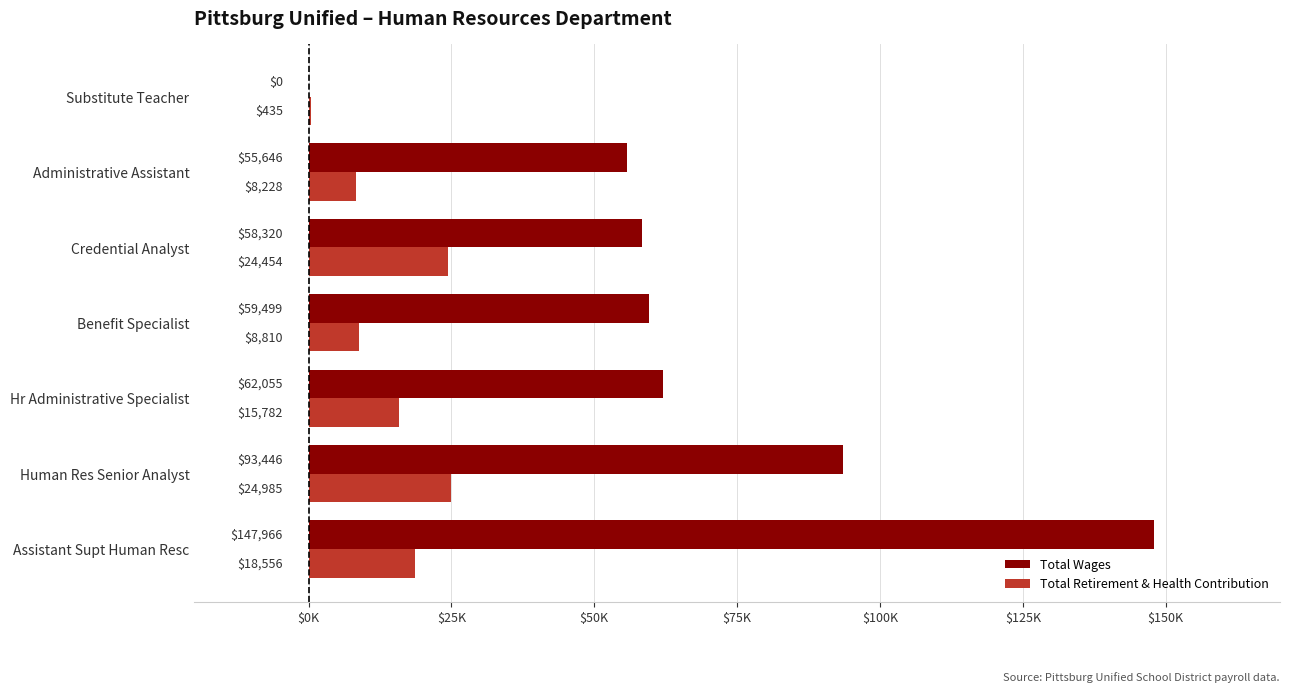

What is the value of the Total Wages bar at the 5th from the left?

58320